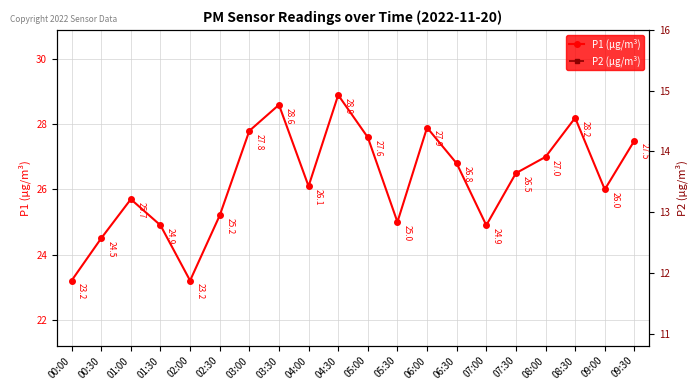

Which category has the highest value in the P2 (μg/m³) series?

09:00